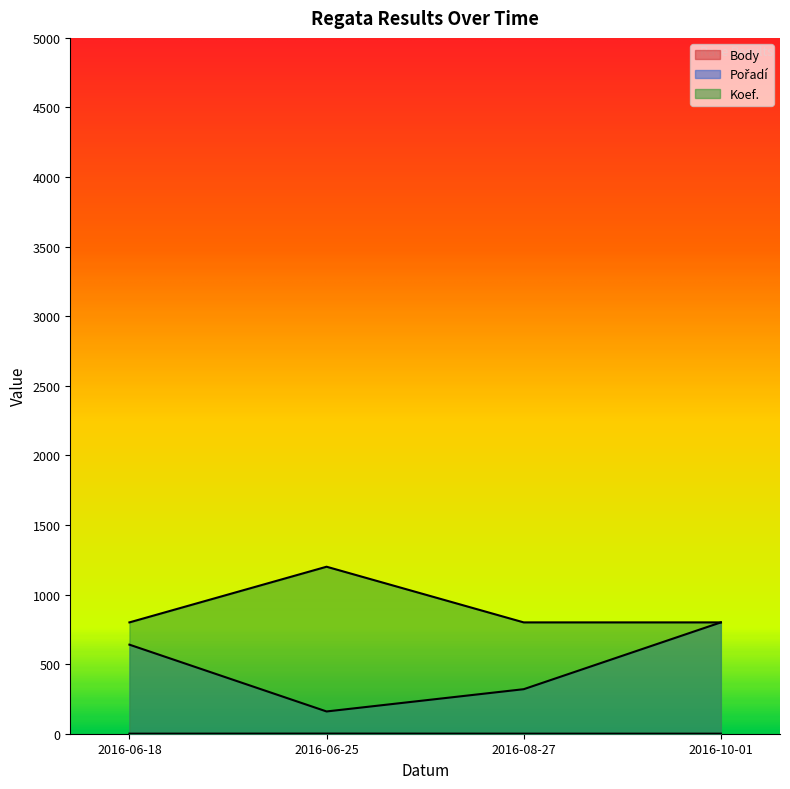

List the series in order of their peak value, lowest first.

Body, Pořadí, Koef.